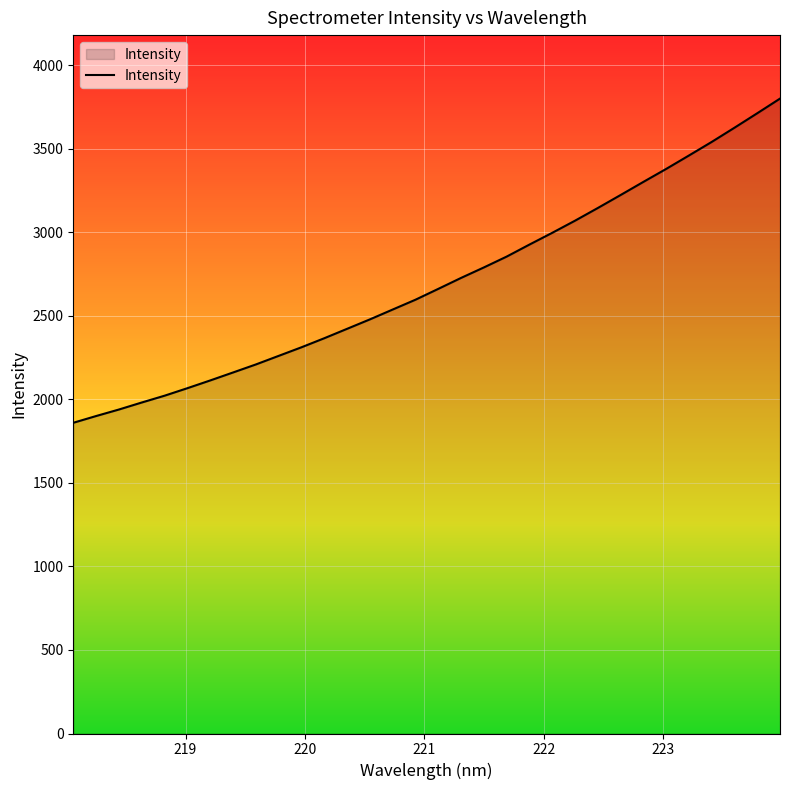

What is the difference between the maximum and minimum values?

1940.8